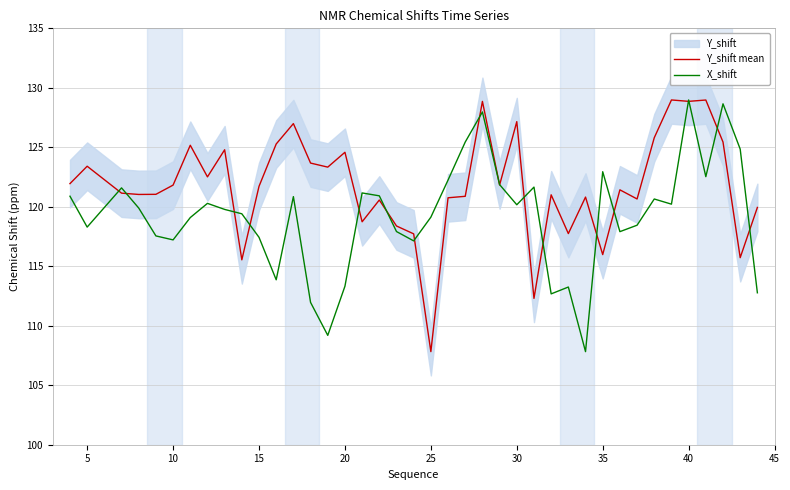

True or false: X_shift has more than 1 interior local peaks.

True